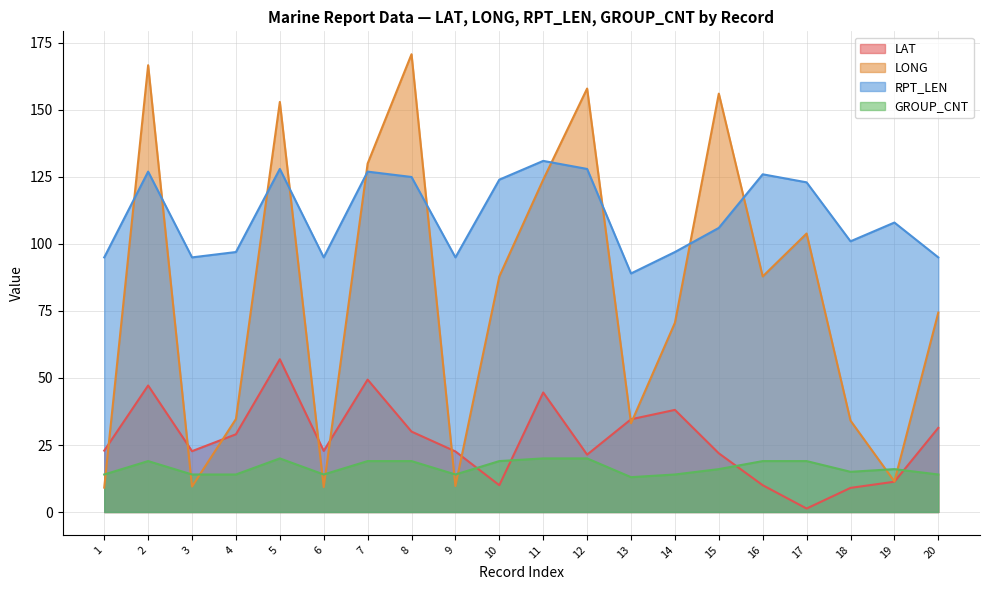

At which label does GROUP_CNT first exceed 16?

2